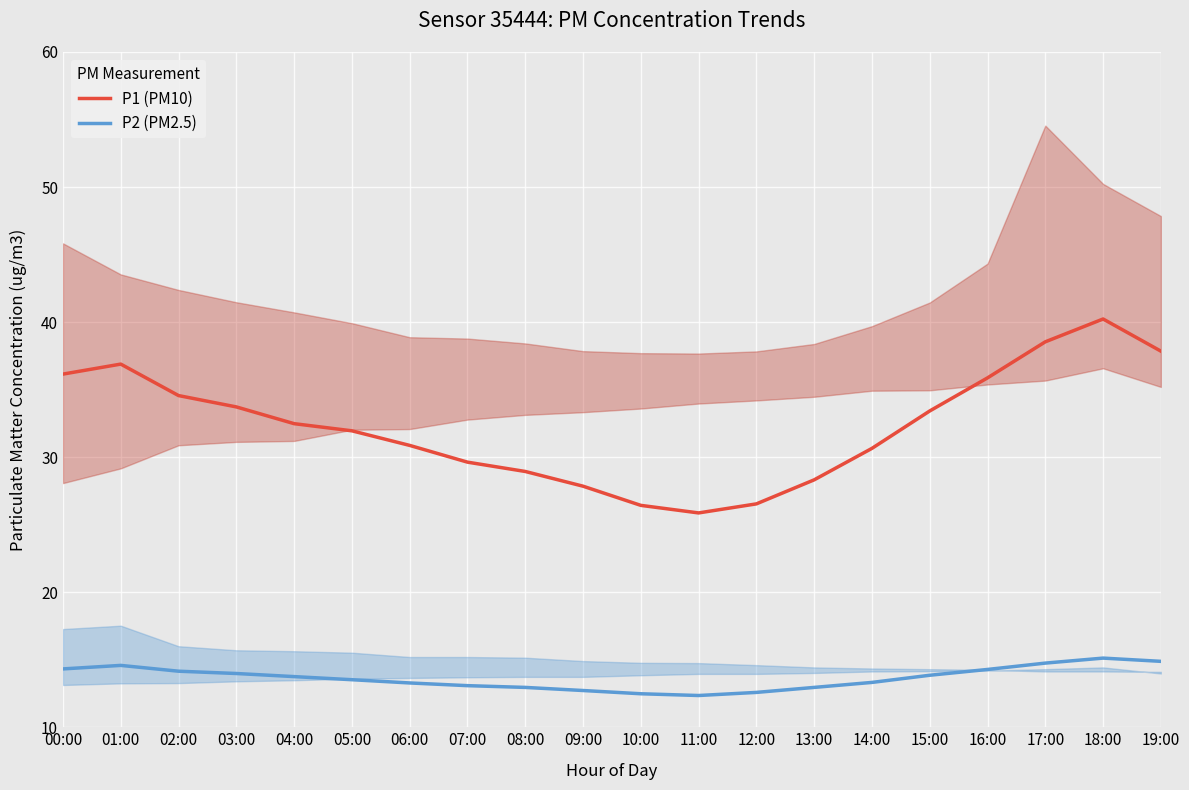

Which series has the largest total across all categories?

P1 (PM10)